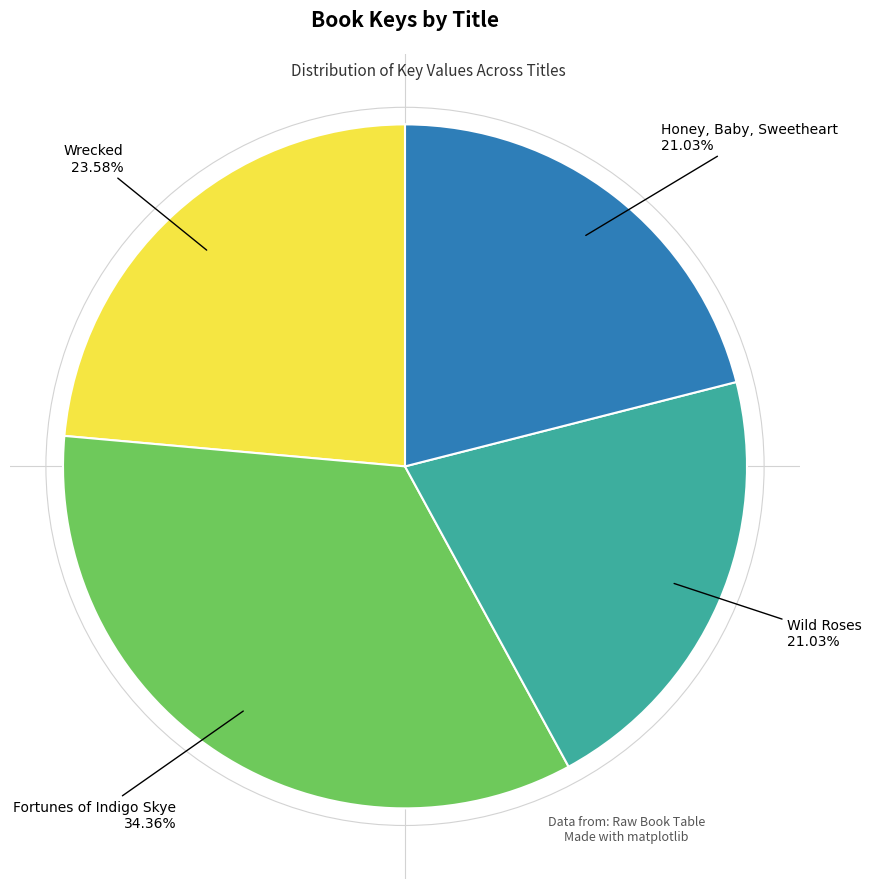

Is there any slice that represents more than half of the pie?

No